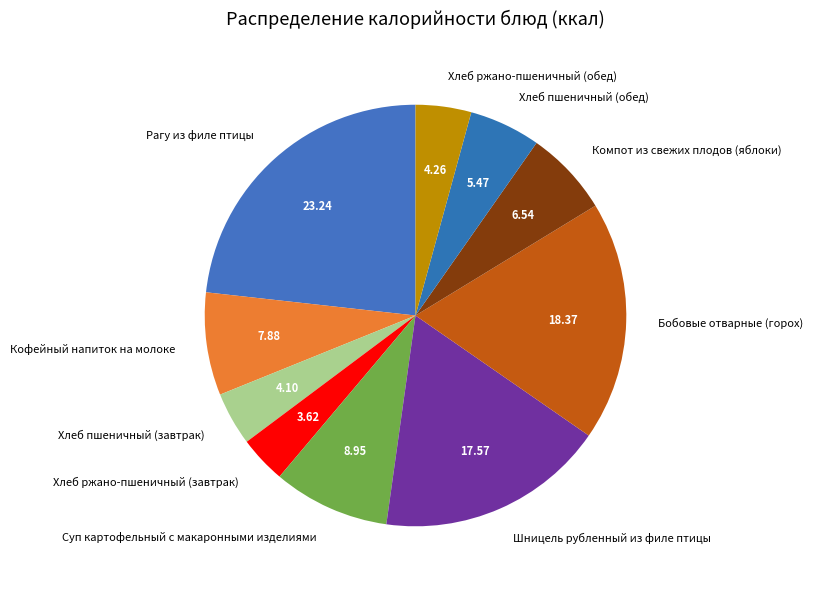

Does Бобовые отварные (горох) represent more than half of the total?

No